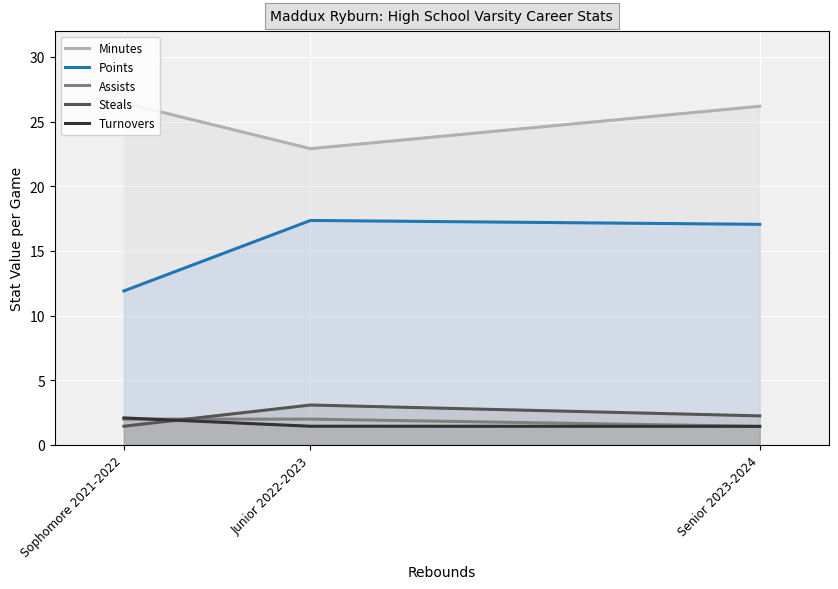

What is the difference between the maximum and minimum values in the Assists series?

0.6